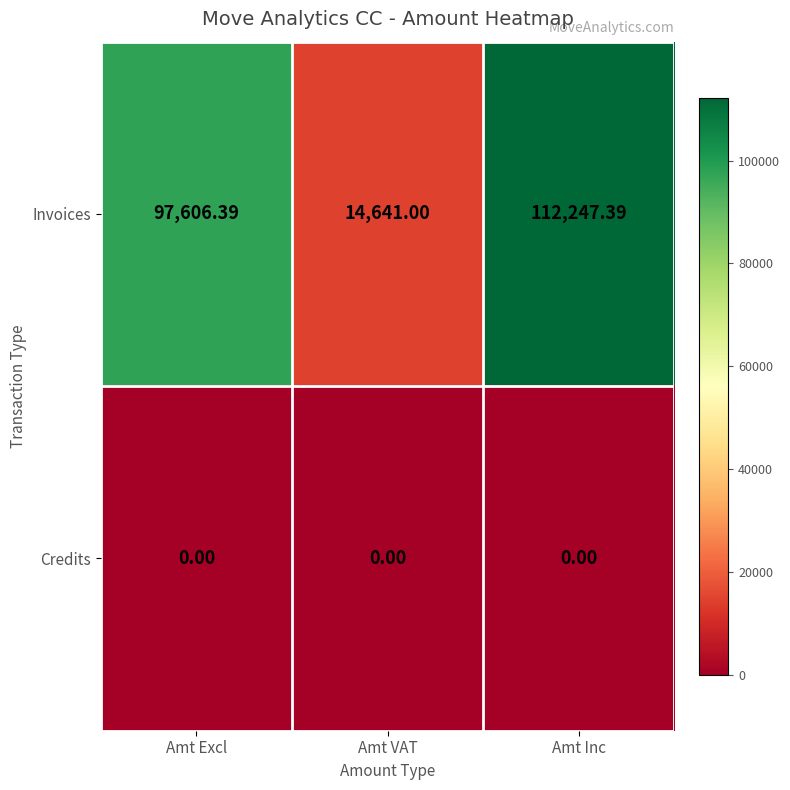

What is the maximum value shown in the chart?

112247.4